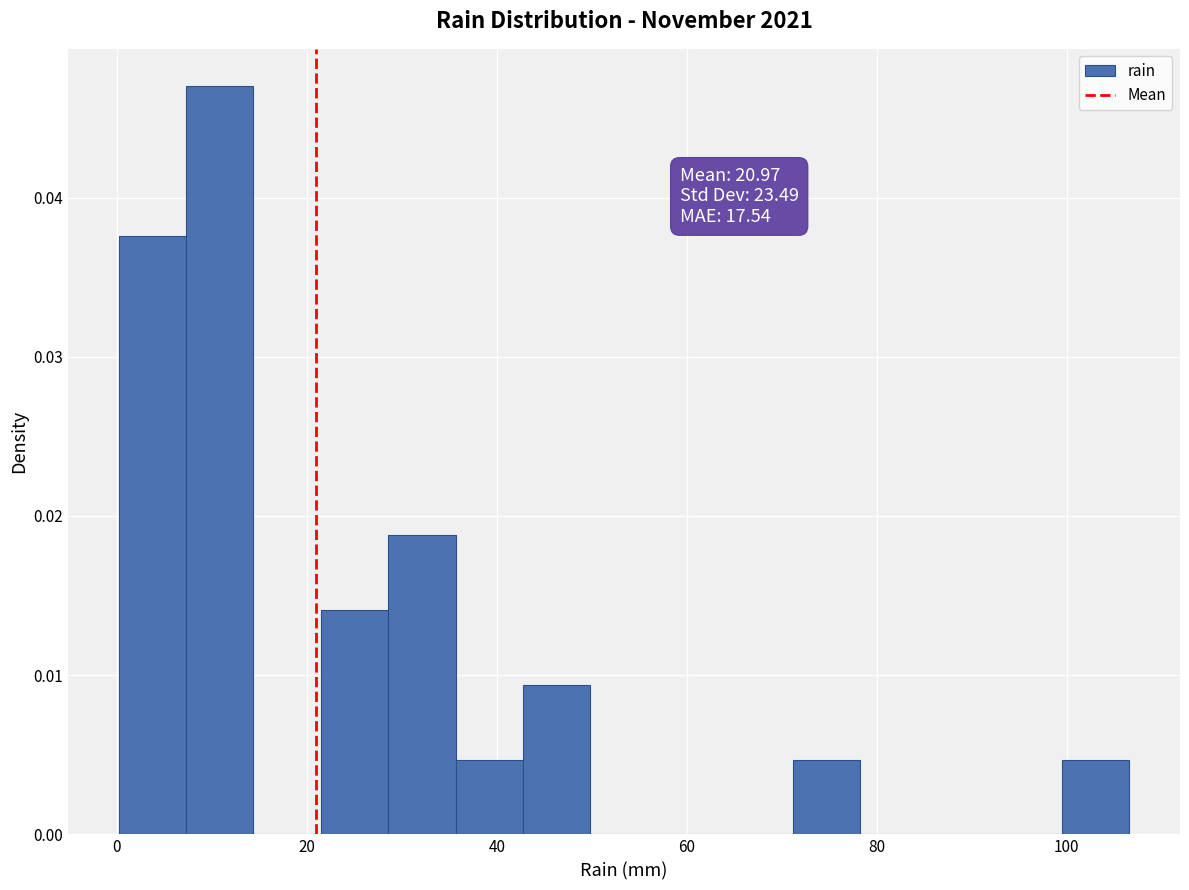

Read against the x-axis, roughly where is the centre of the tallest bar?

10